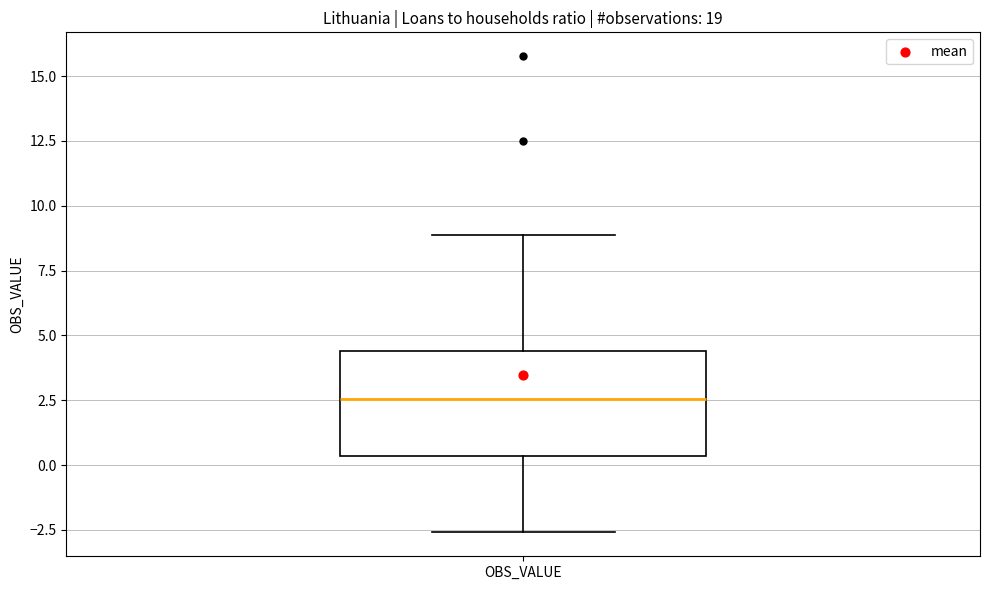

Where does the lower whisker of the box for OBS_VALUE end on the y-axis? The values are not printed on the chart, so give them approximately, as read against the axis.

-2.5